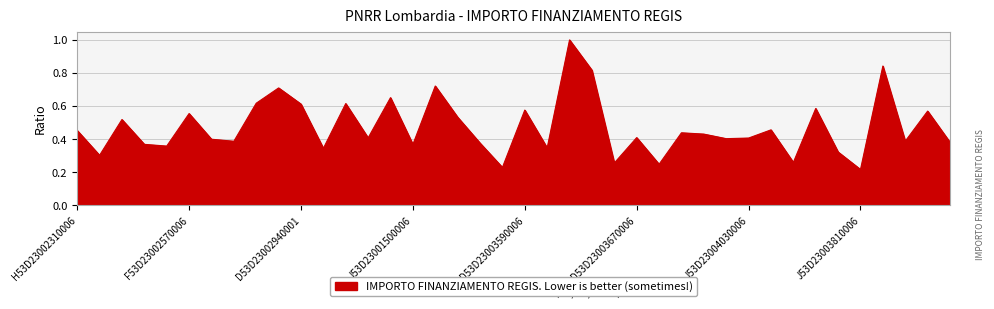

What is the greatest value displayed?

1.0